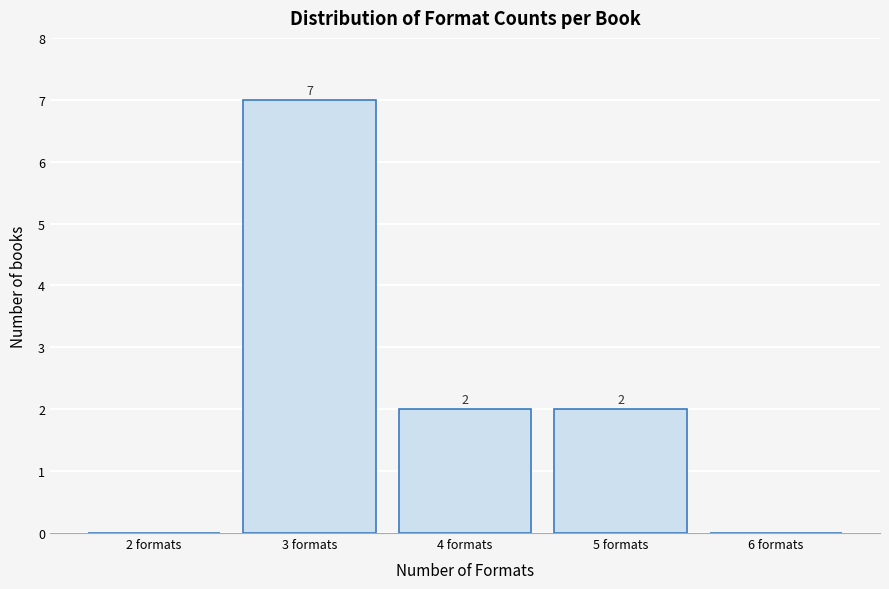

Which range on the x-axis has the tallest bar?

2.5 to 3.5